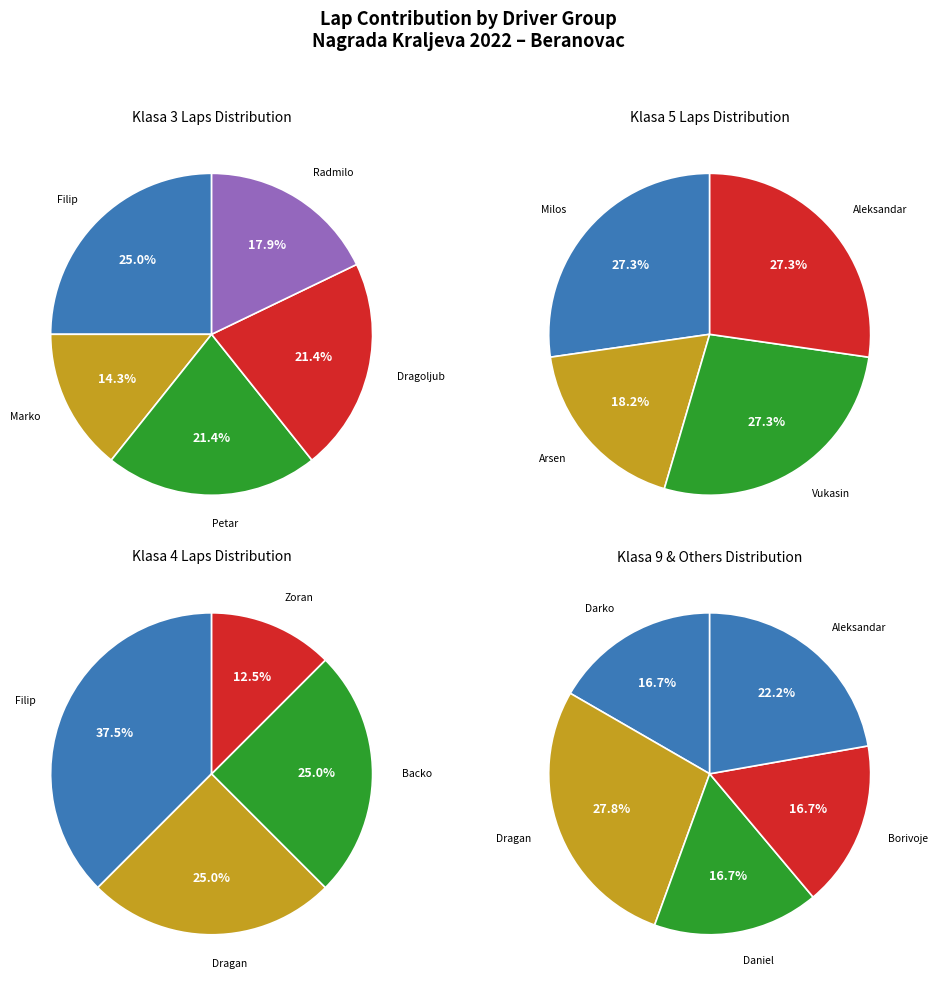

The Filip Kuncer slice represents 5% of the pie. True or false?

False